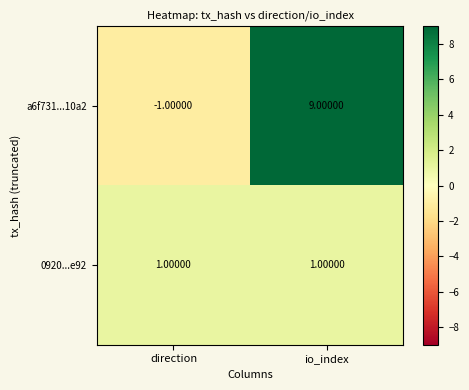

Between direction and io_index, which series saw the biggest shift?

a6f731...10a2